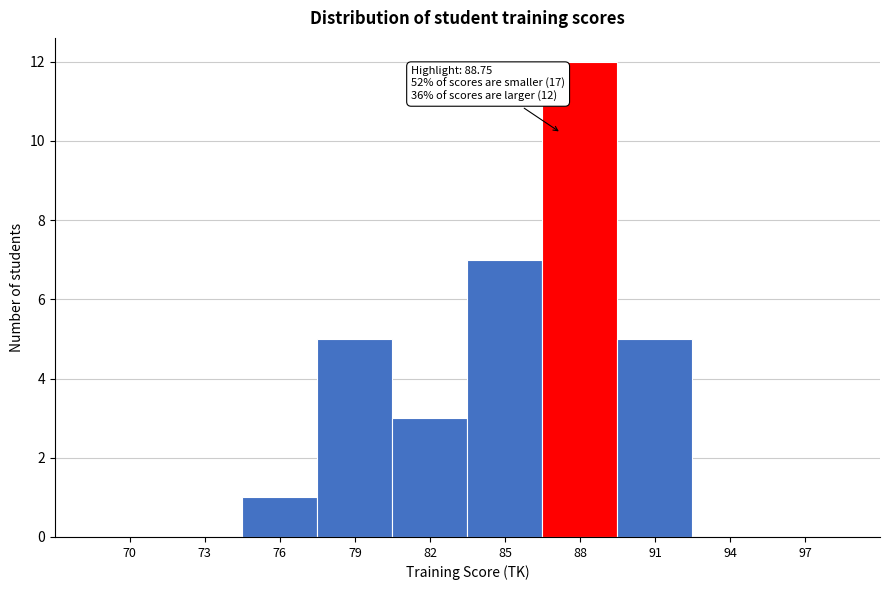

Reading left to right, what are all the values shown in this chart?

70=0	73=0	76=1	79=5	82=3	85=7	88=12	91=5	94=0	97=0